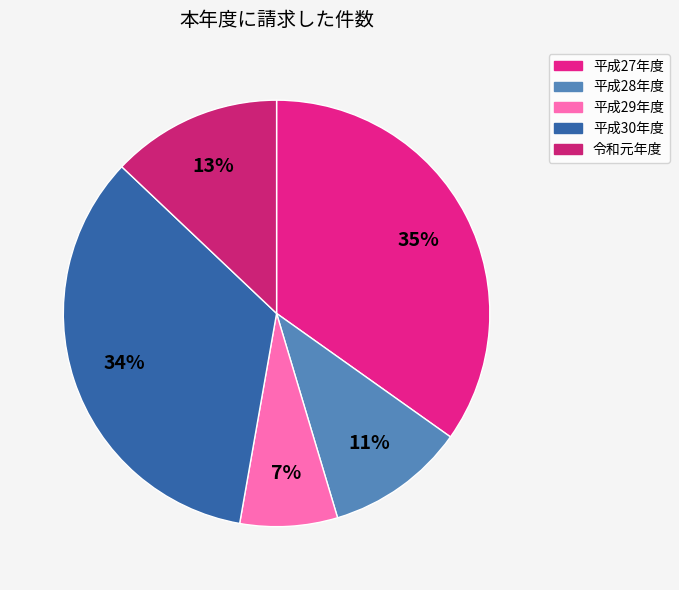

Which slice is the largest?

平成27年度